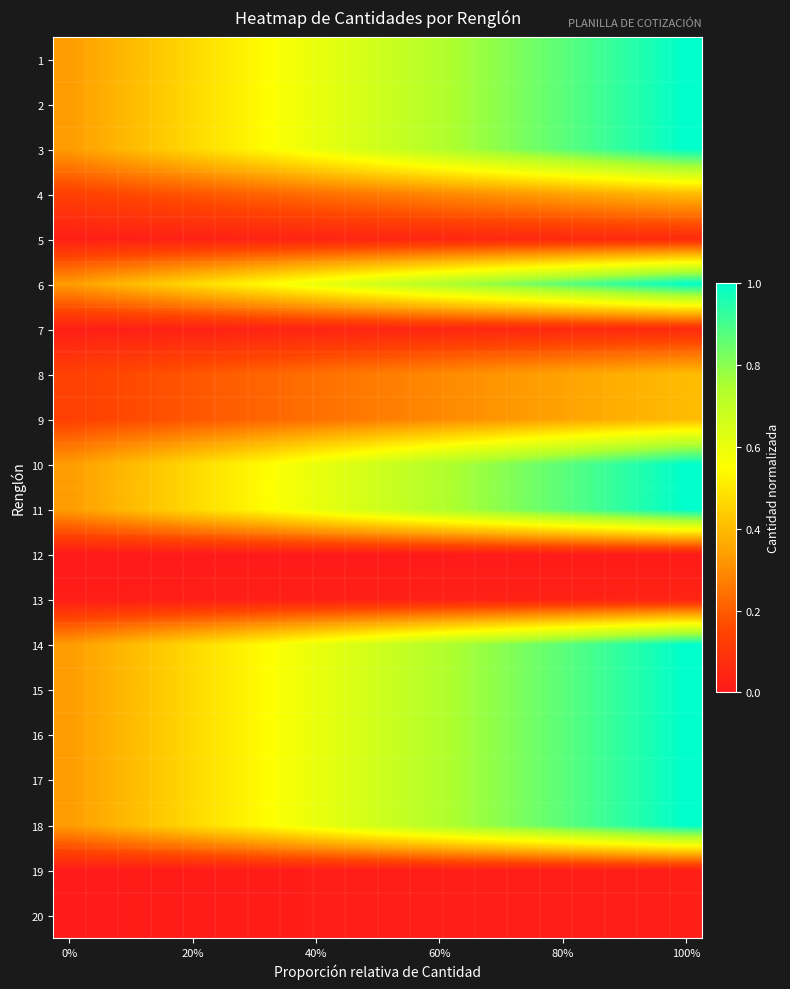

What is the maximum value shown in the chart?

1.0